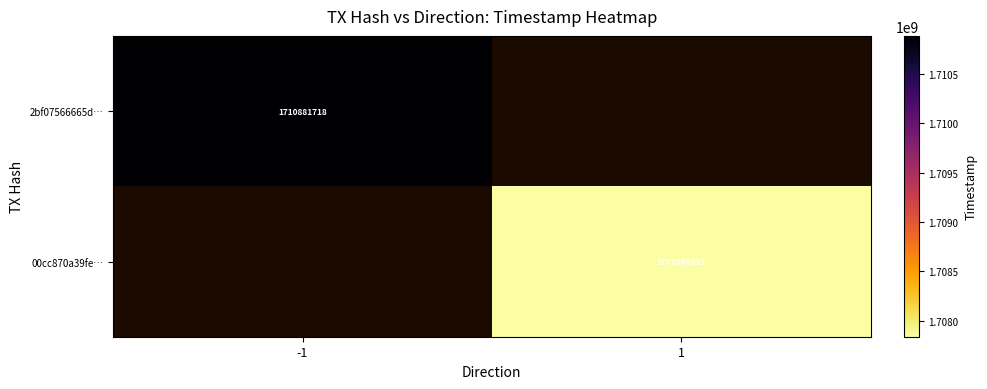

Is it true that 00cc870a39fe… equals 1707840593 at 1?

True